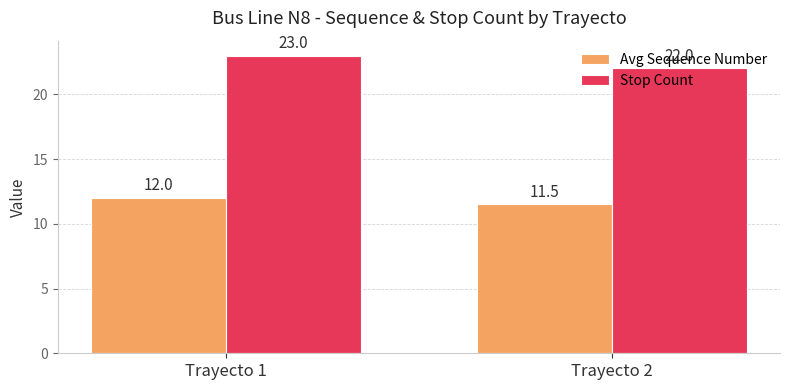

What is the average value of the Avg Sequence Number series?

11.8